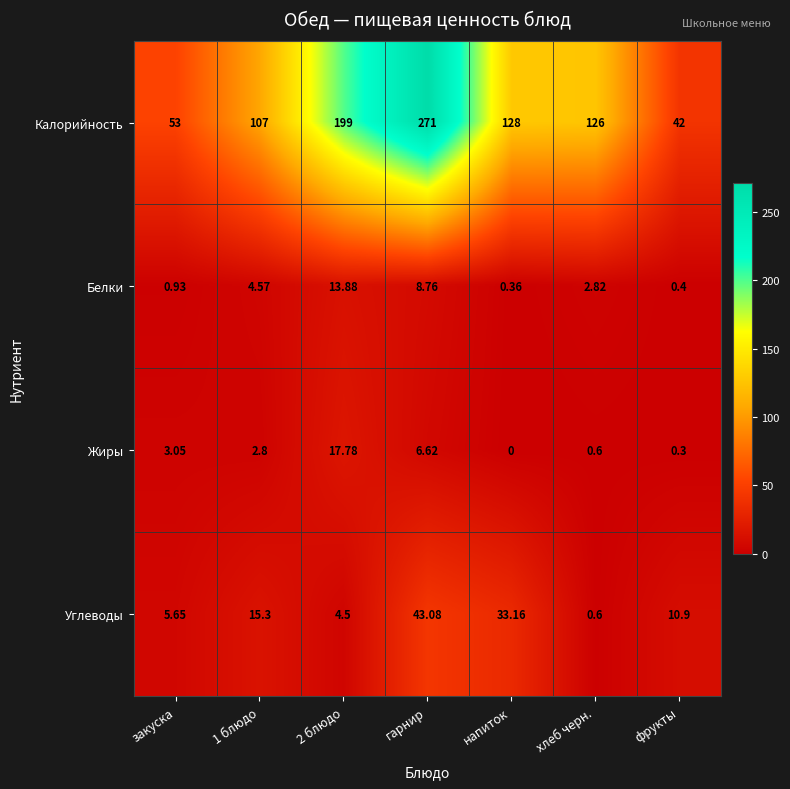

Is the value of Углеводы at фрукты greater than the value of Жиры at гарнир?

Yes